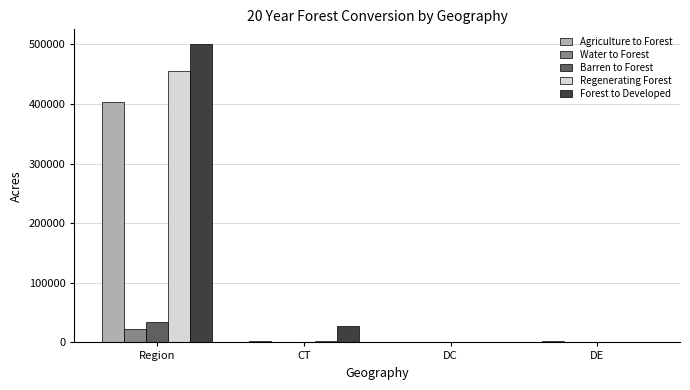

Are the bars horizontal?

No